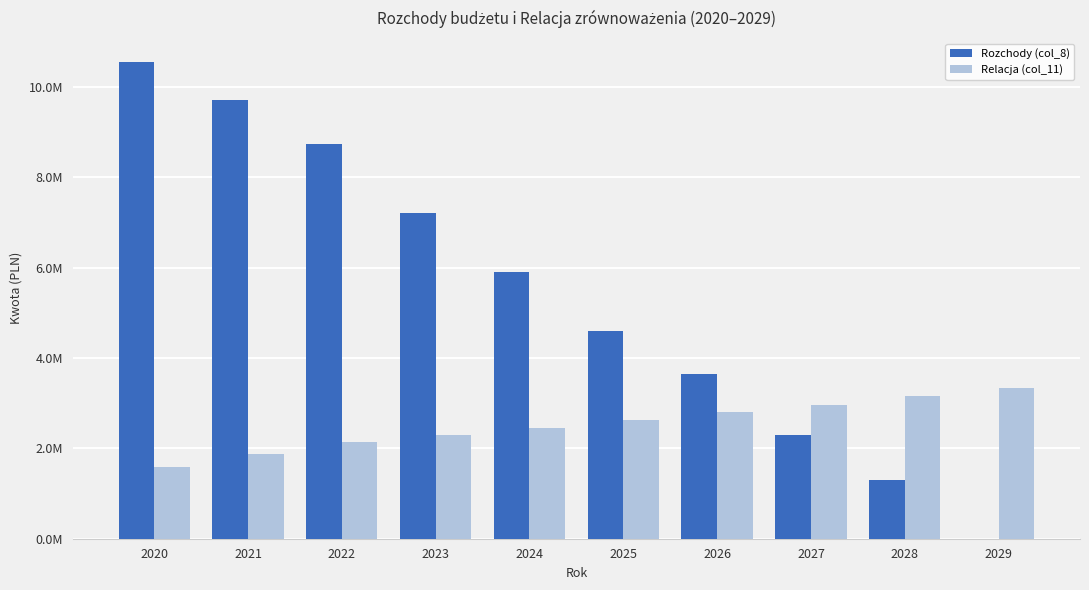

Which series has the largest total across all categories?

Rozchody (col_8)